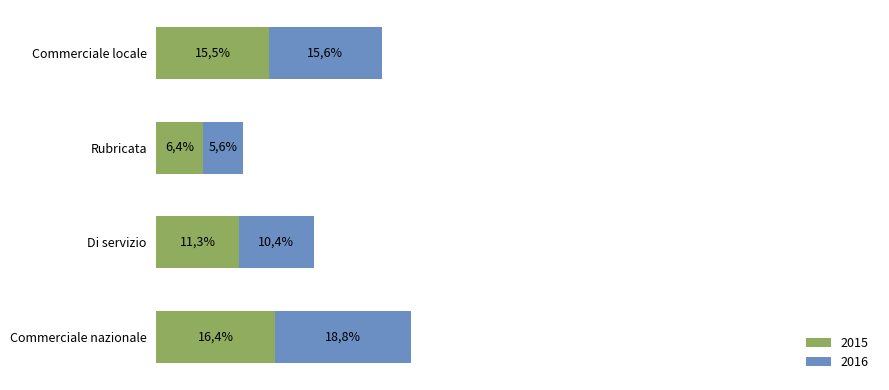

Reading left to right, what are all the values shown in this chart?

2015: Commerciale nazionale=16.4	Di servizio=11.3	Rubricata=6.4	Commerciale locale=15.5
2016: Commerciale nazionale=18.8	Di servizio=10.4	Rubricata=5.6	Commerciale locale=15.6